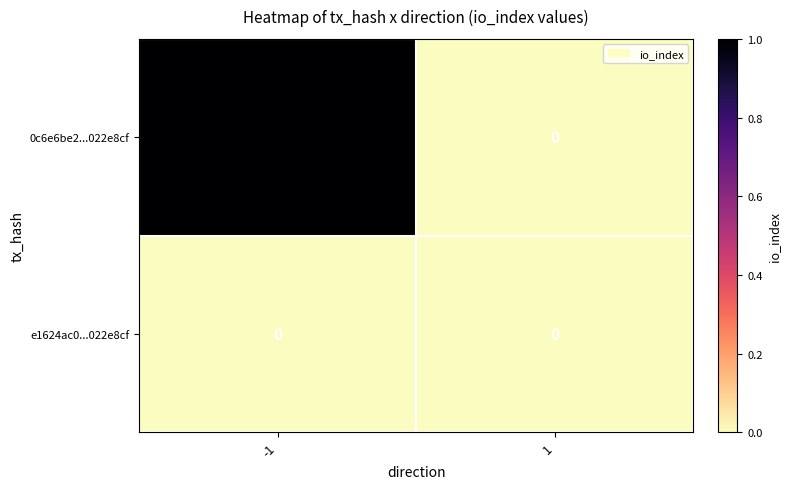

At which category does the chart reach its peak across all series?

-1